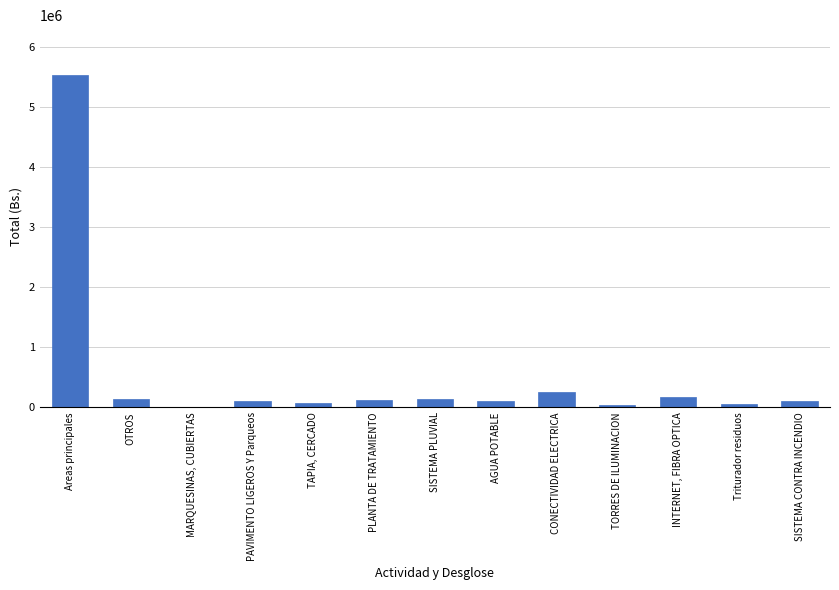

What is the greatest value displayed?

5537632.5